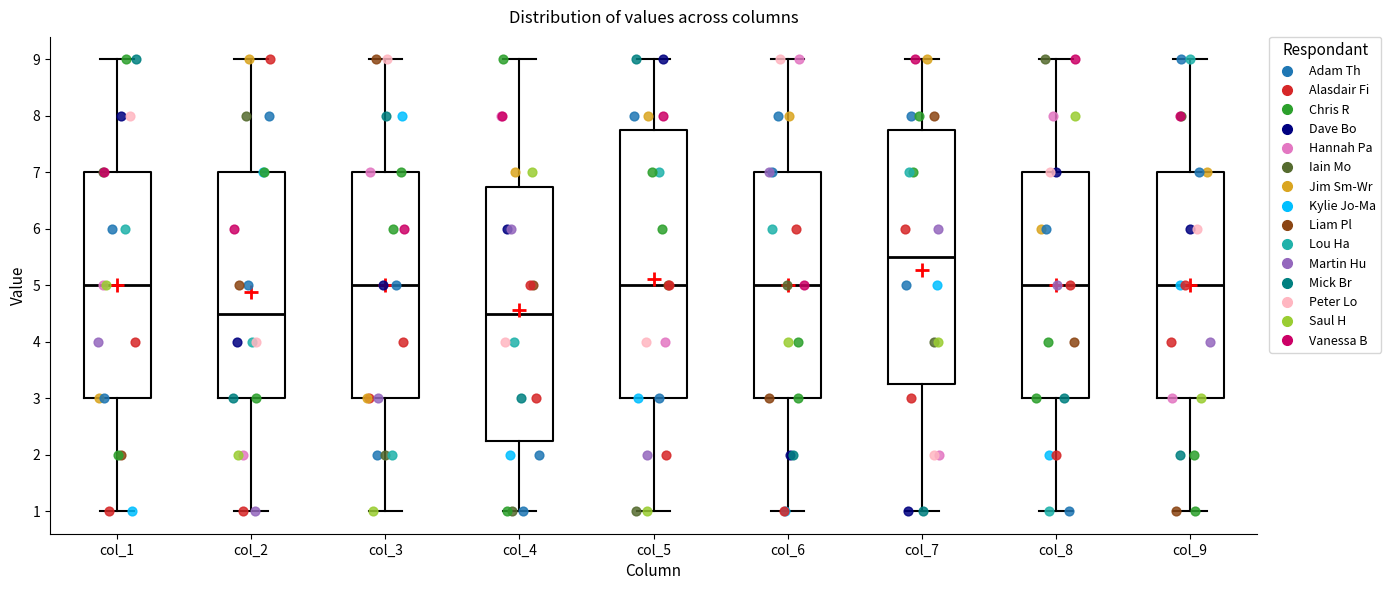

Reading left to right, transcribe this box plot: for each box, give where its median line is, the range the box spans, and where its two whiskers end, as read against the y-axis. The values are not printed on the chart, so give them approximately, as read against the axis.

col_1: median 5.0, box 3.0 to 7.0, whiskers 1.0 to 9.0
col_2: median 4.5, box 3.0 to 7.0, whiskers 1.0 to 9.0
col_3: median 5.0, box 3.0 to 7.0, whiskers 1.0 to 9.0
col_4: median 4.5, box 2.3 to 6.8, whiskers 1.0 to 9.0
col_5: median 5.0, box 3.0 to 7.8, whiskers 1.0 to 9.0
col_6: median 5.0, box 3.0 to 7.0, whiskers 1.0 to 9.0
col_7: median 5.5, box 3.3 to 7.8, whiskers 1.0 to 9.0
col_8: median 5.0, box 3.0 to 7.0, whiskers 1.0 to 9.0
col_9: median 5.0, box 3.0 to 7.0, whiskers 1.0 to 9.0